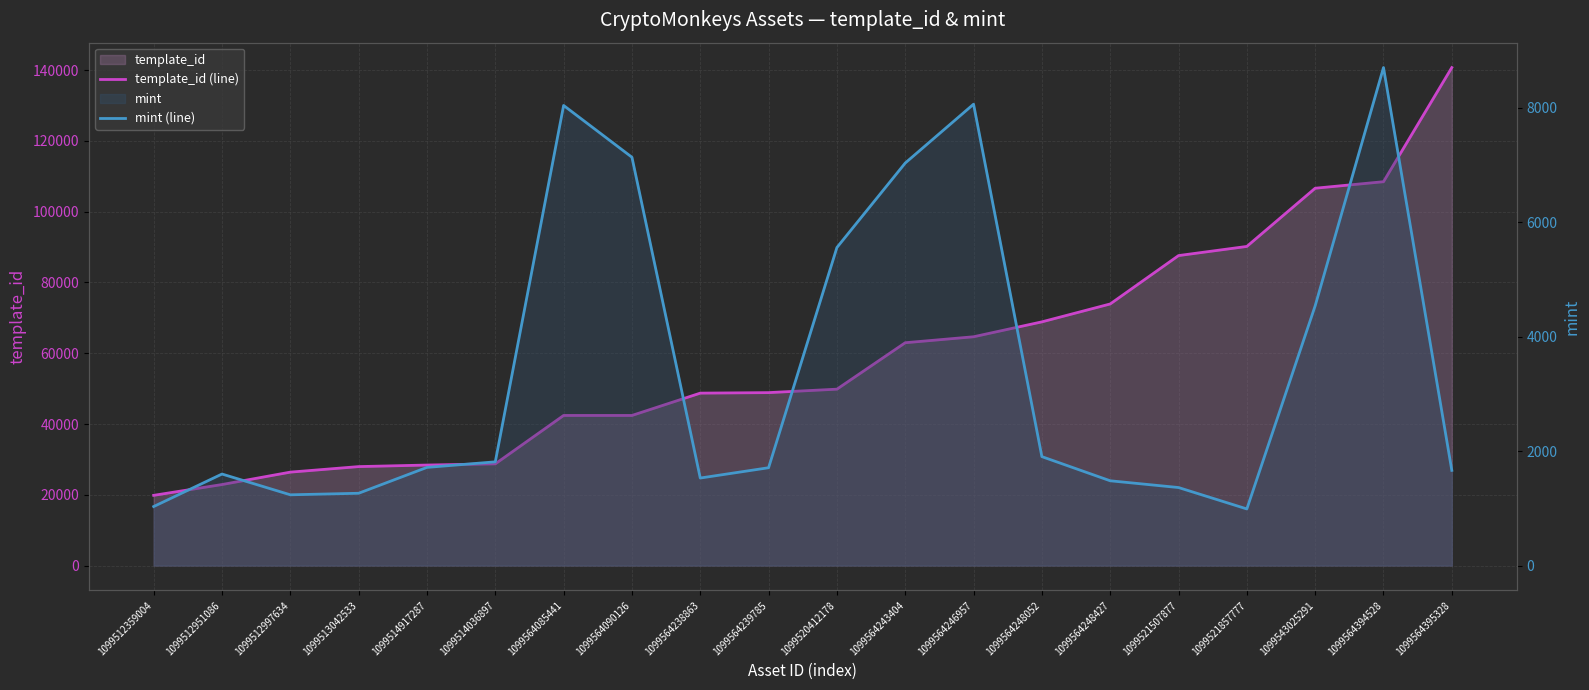

How many values in the template_id (line) series are below 49849?

10